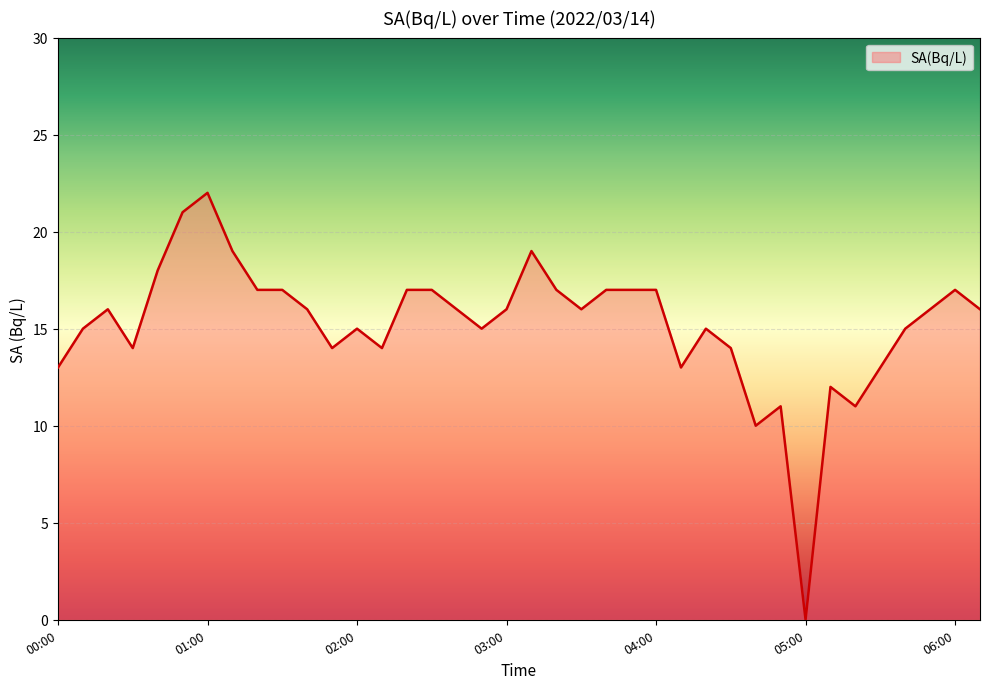

What is the greatest value displayed?

22